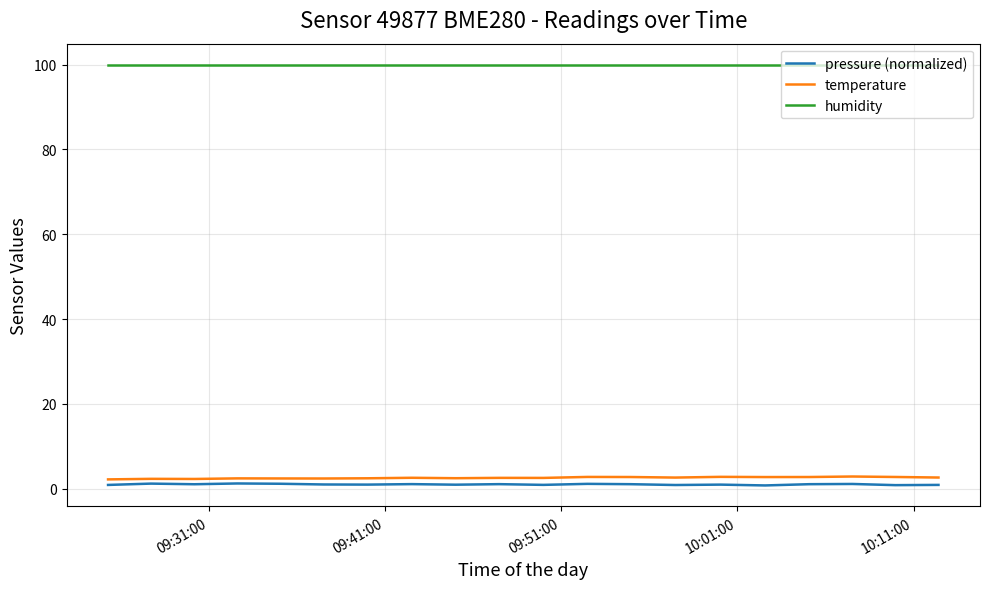

What is the greatest value displayed?

100.0